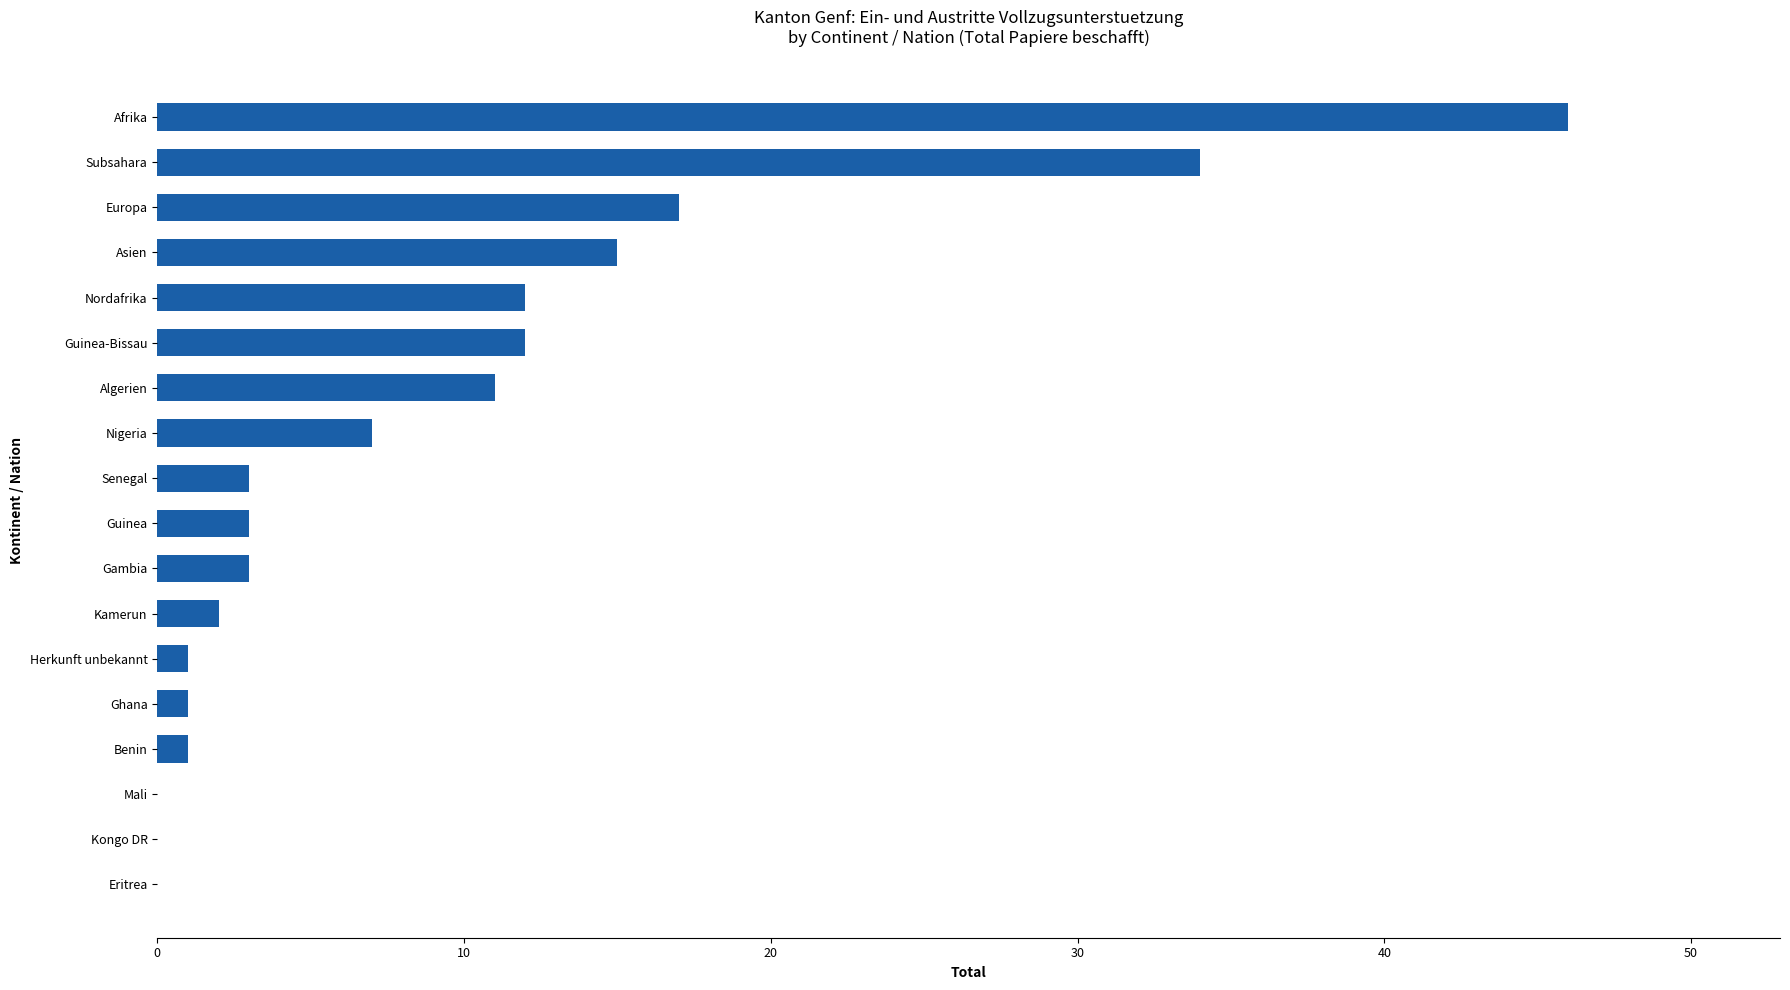

The value at Europa is 12. True or false?

False